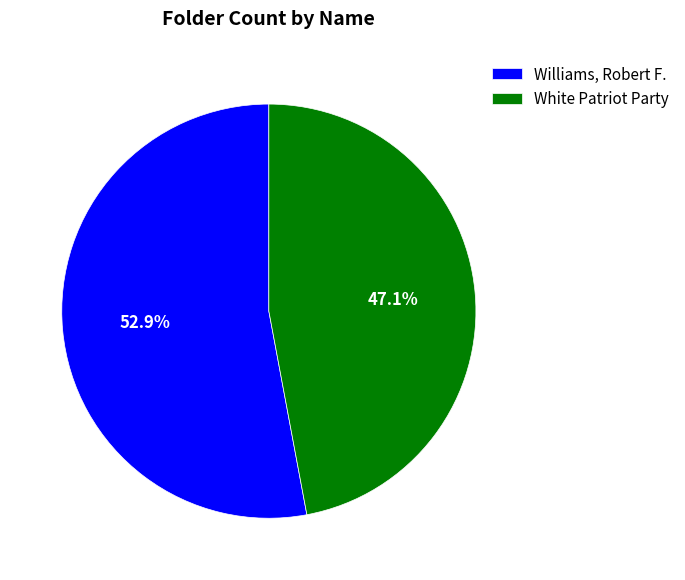

What is the smallest slice in the pie chart?

White Patriot Party